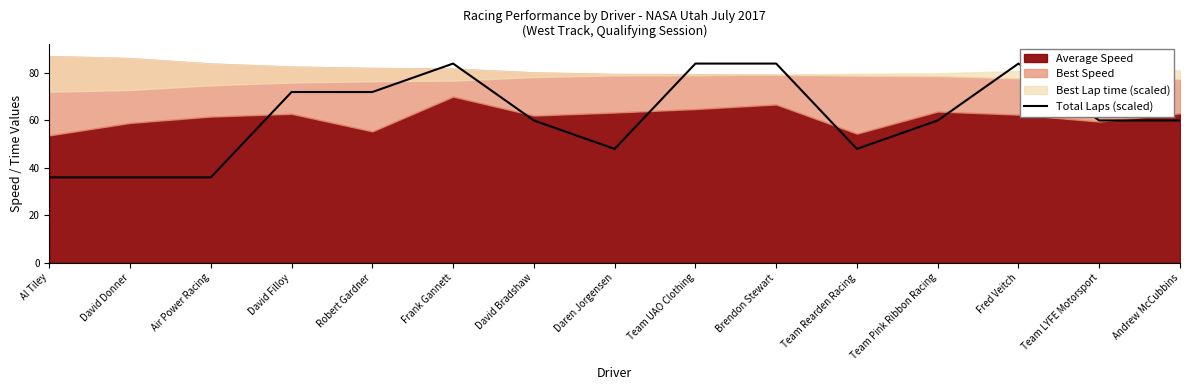

The value of Total Laps (scaled) at Frank Gannett is 17. True or false?

False